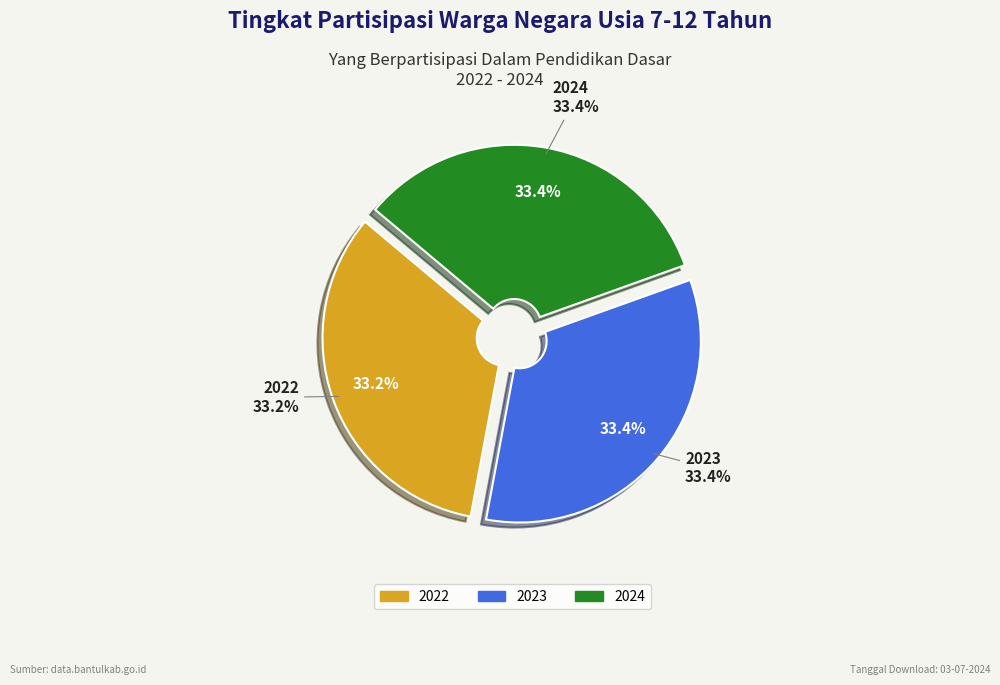

What is the smallest slice in the pie chart?

2022